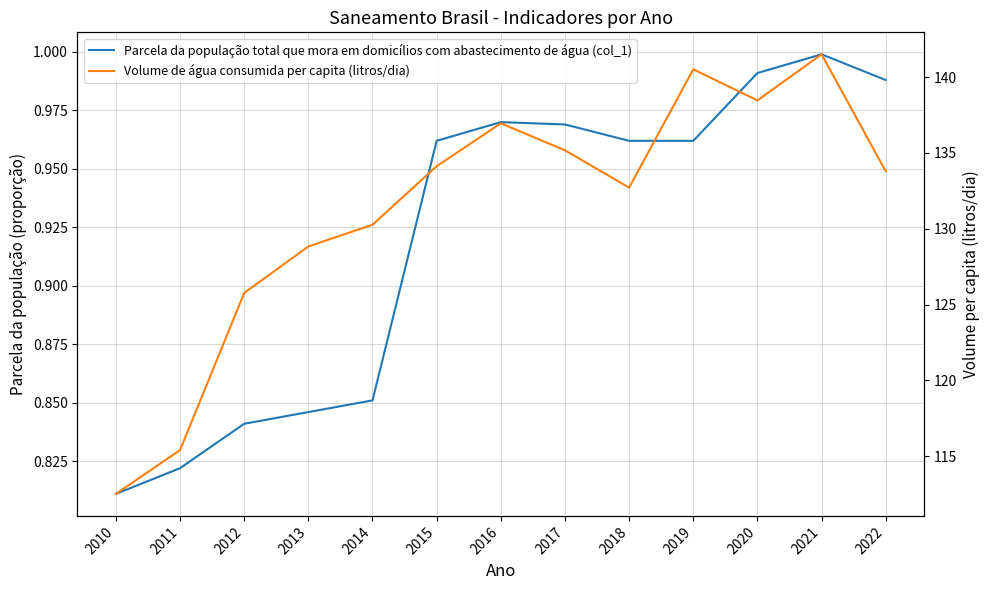

What is the maximum value shown in the chart?

141.5